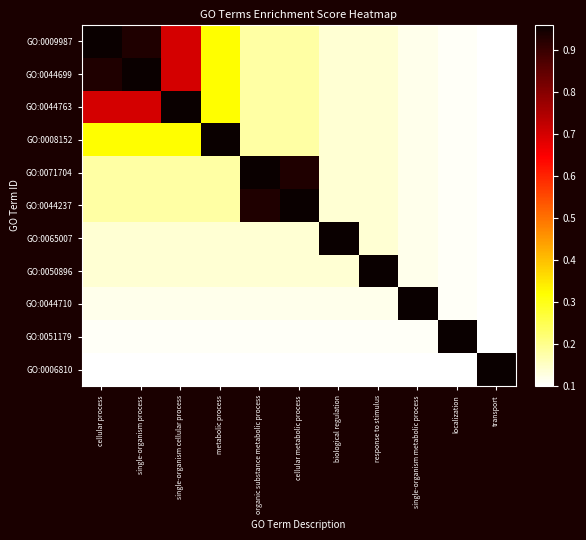

At which category is the sum across all series the highest?

cellular process